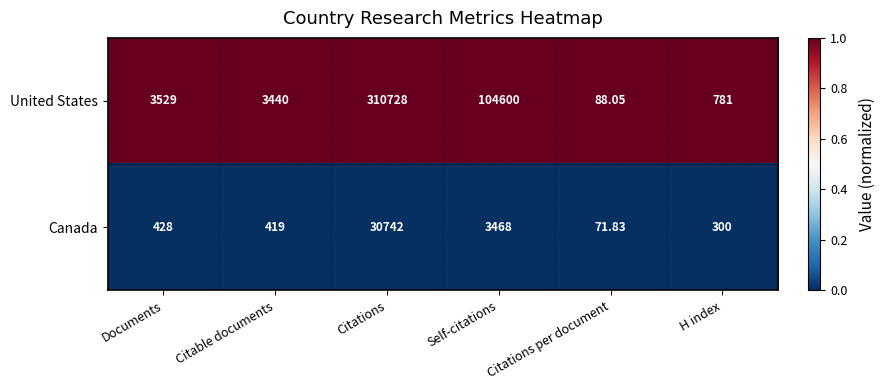

Which series has the largest total across all categories?

United States